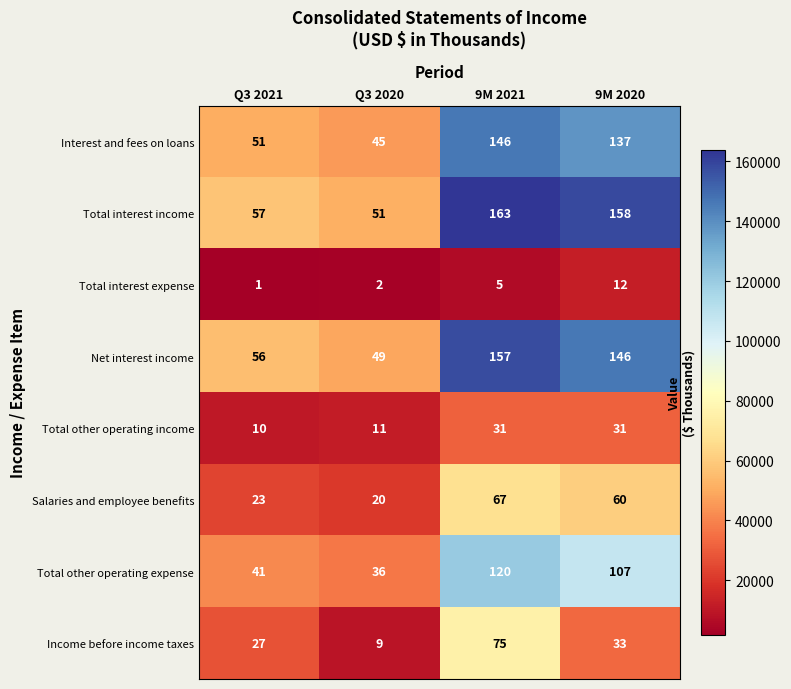

What is the maximum value shown in the chart?

163709